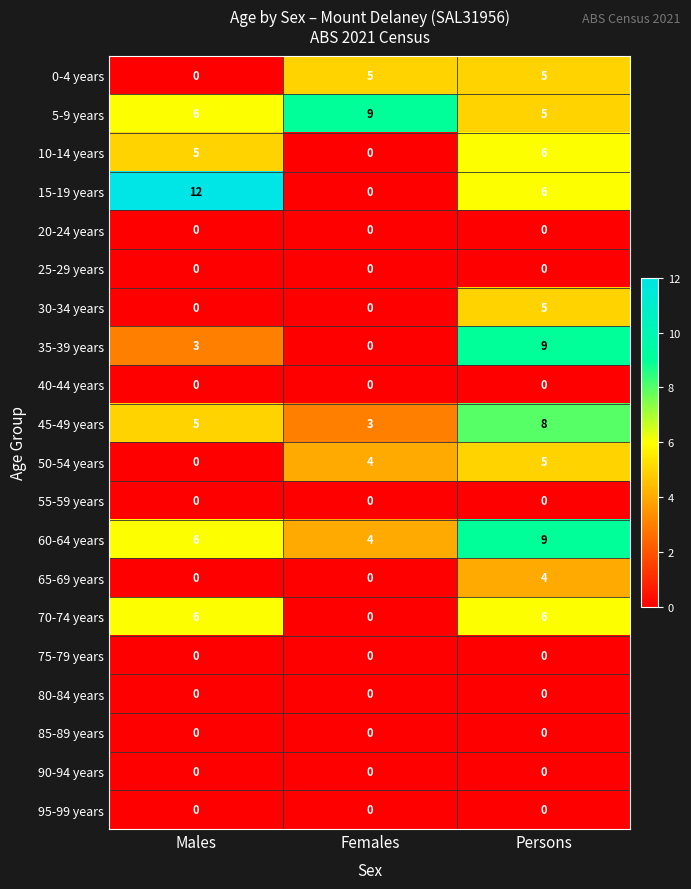

What is the total value across all series at Females?

25